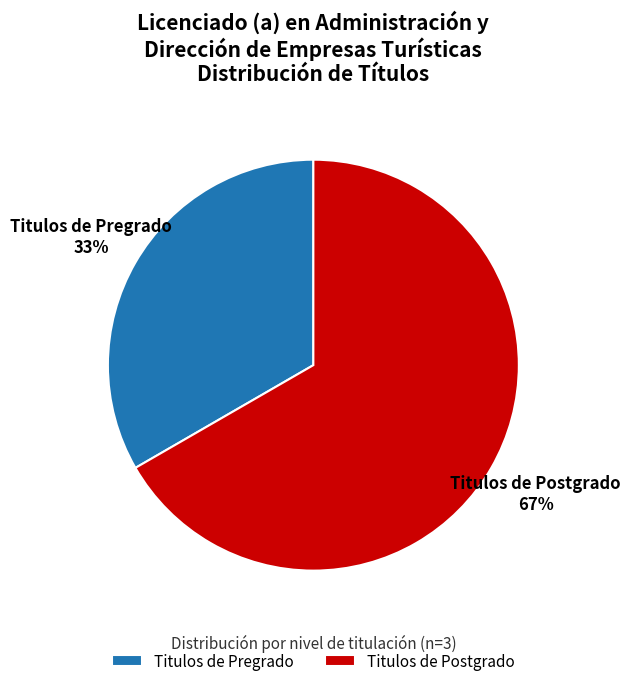

How many segments does this pie chart have?

2